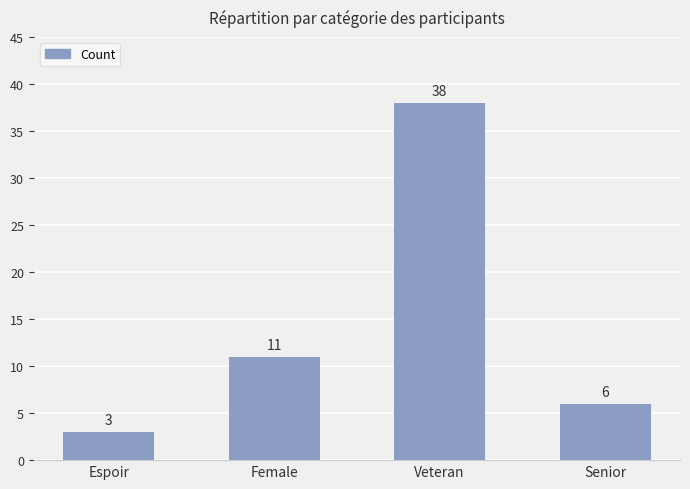

What is the ratio of the value at Female to the value at Espoir?

3.7